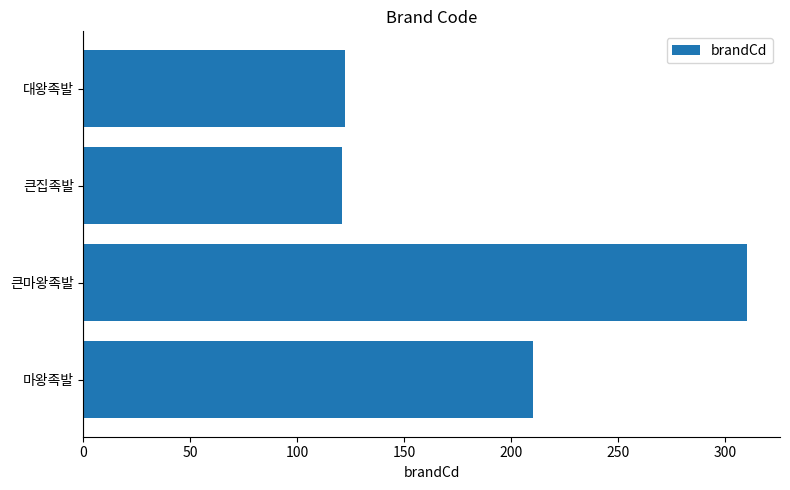

Approximately how many times larger is the value at 큰집족발 compared to 대왕족발?

1.0